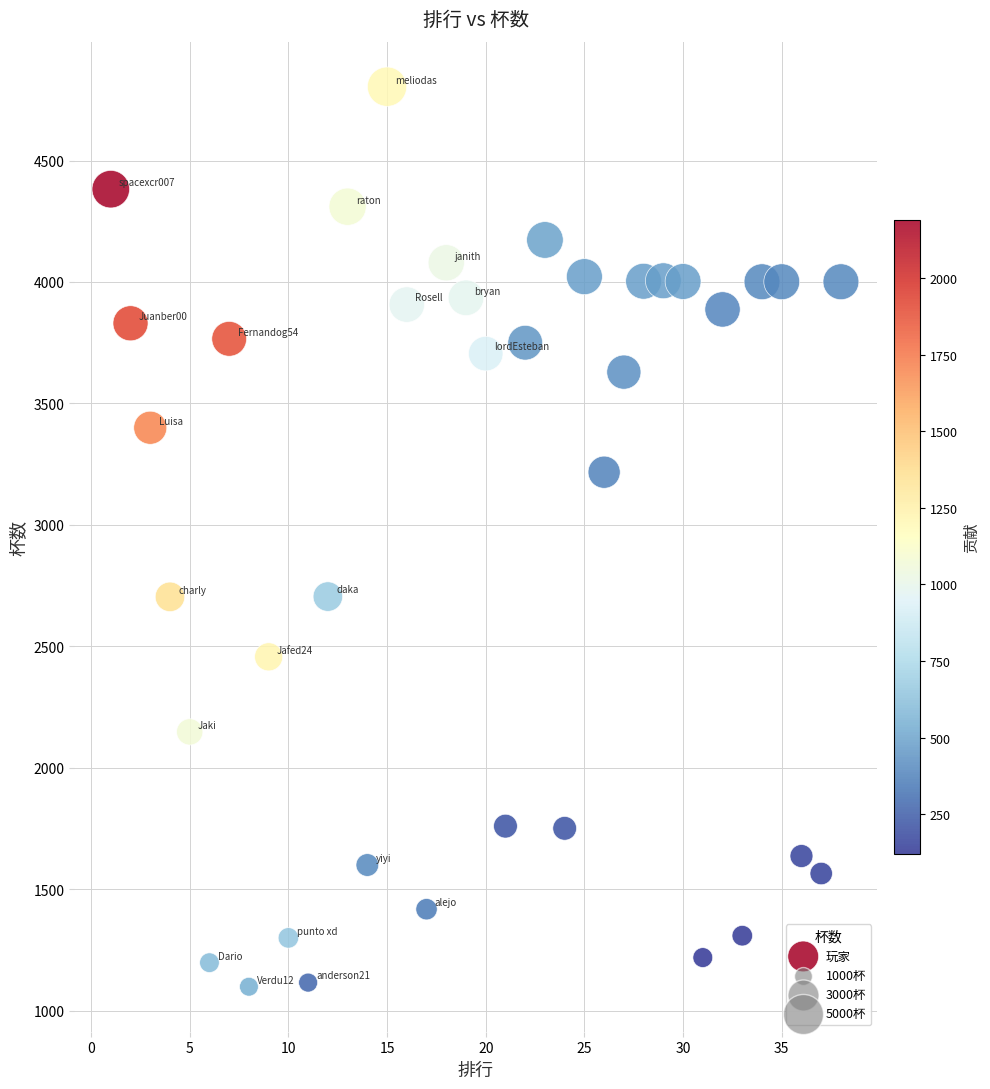

What is the range of X values (max minus min)?

37